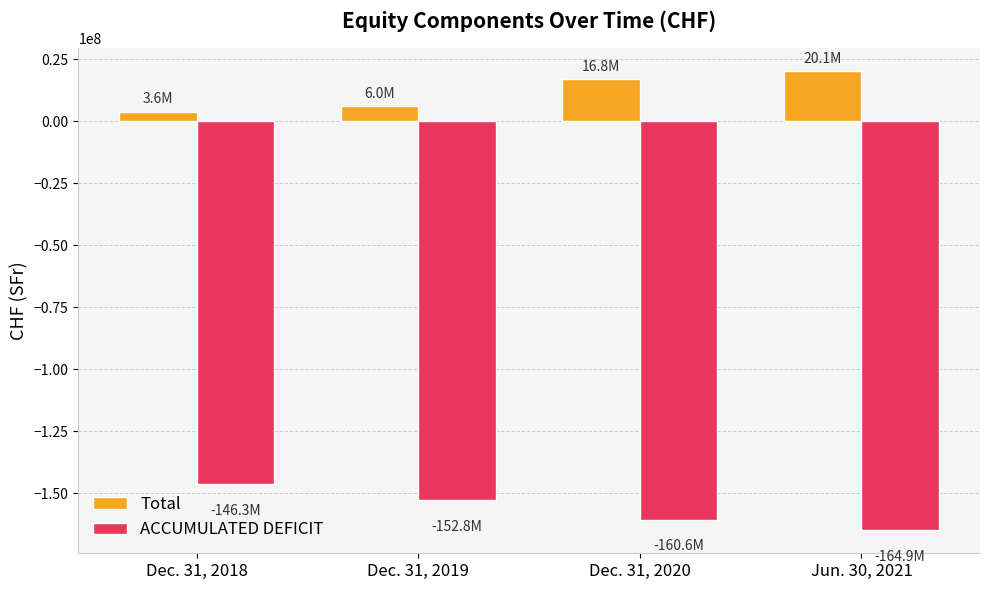

What is the difference between the maximum and minimum values in the ACCUMULATED DEFICIT series?

18606965